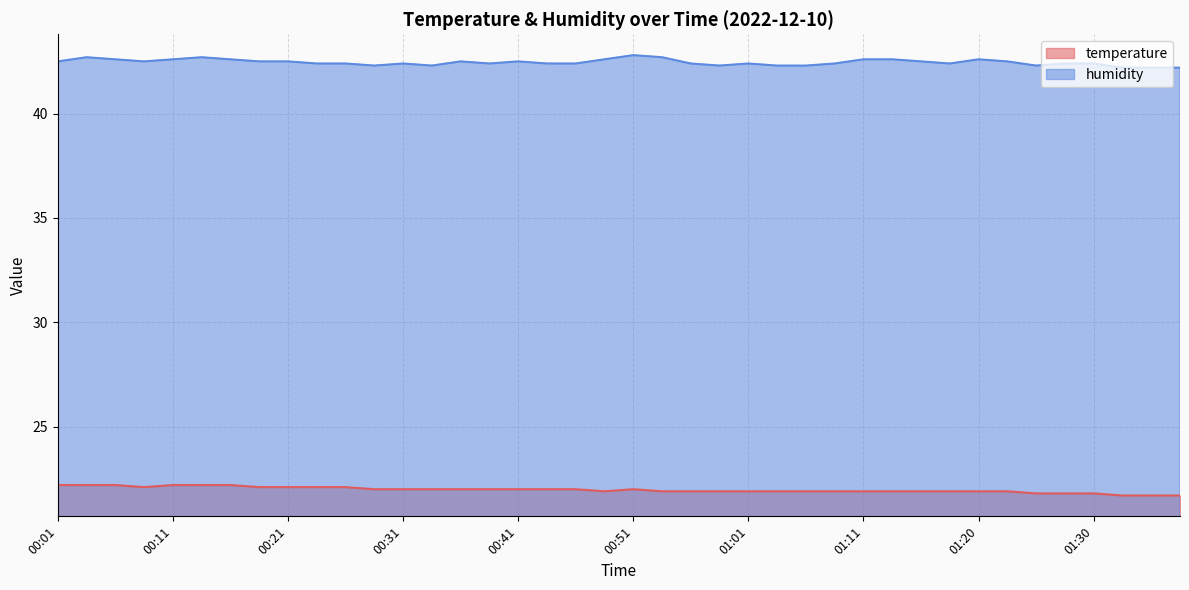

True or false: temperature has a value of 21.9 at 01:23.

True